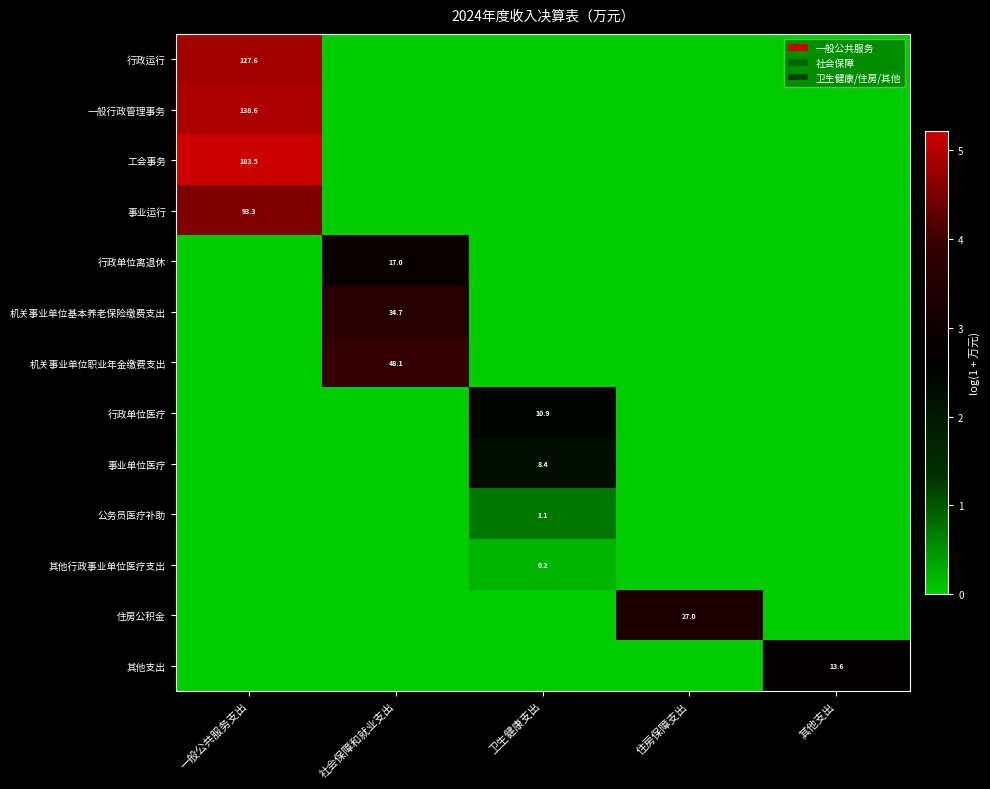

At how many categories does at least one series exceed 4?

1